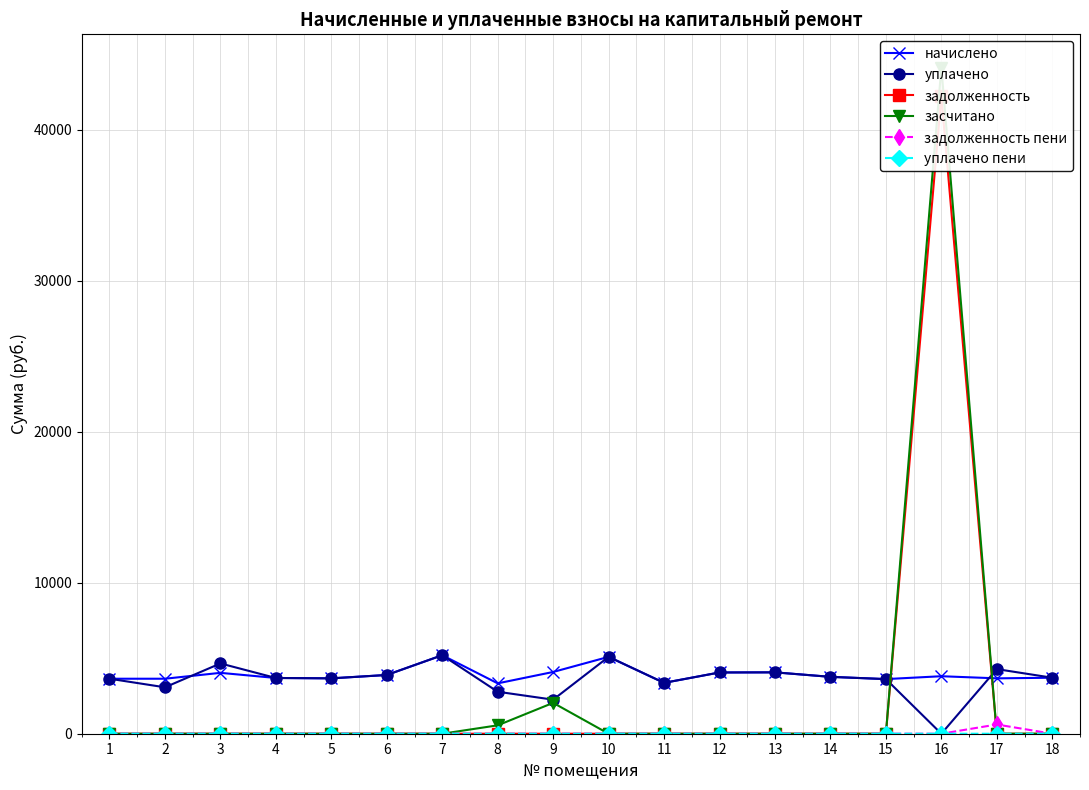

Which series has the largest total across all categories?

начислено